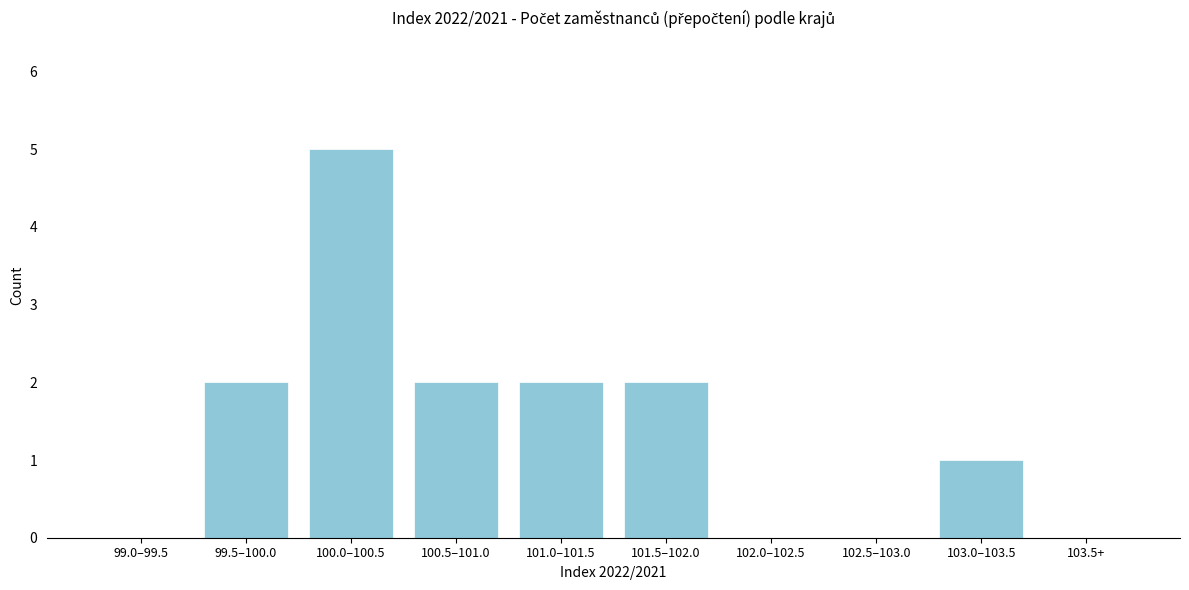

Reading left to right, what are all the values shown in this chart?

99.0–99.5=0	99.5–100.0=2	100.0–100.5=5	100.5–101.0=2	101.0–101.5=2	101.5–102.0=2	102.0–102.5=0	102.5–103.0=0	103.0–103.5=1	103.5+=0